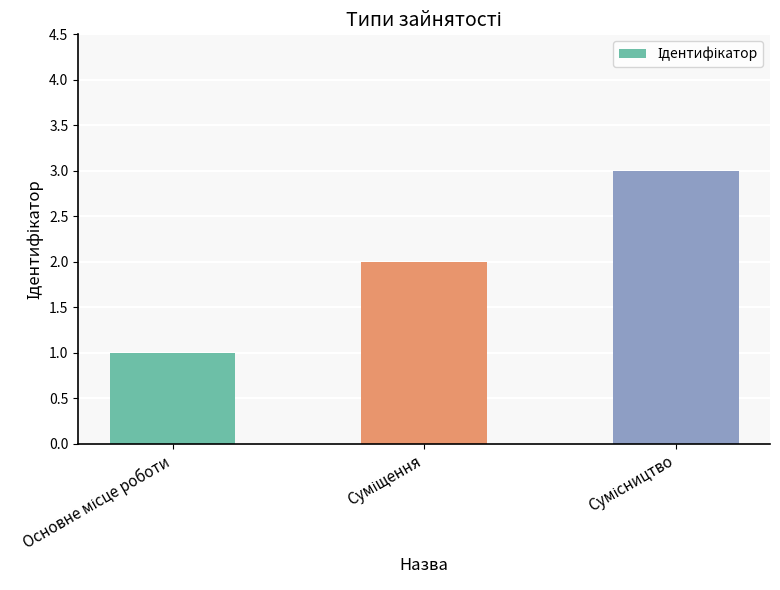

What is the greatest value displayed?

3